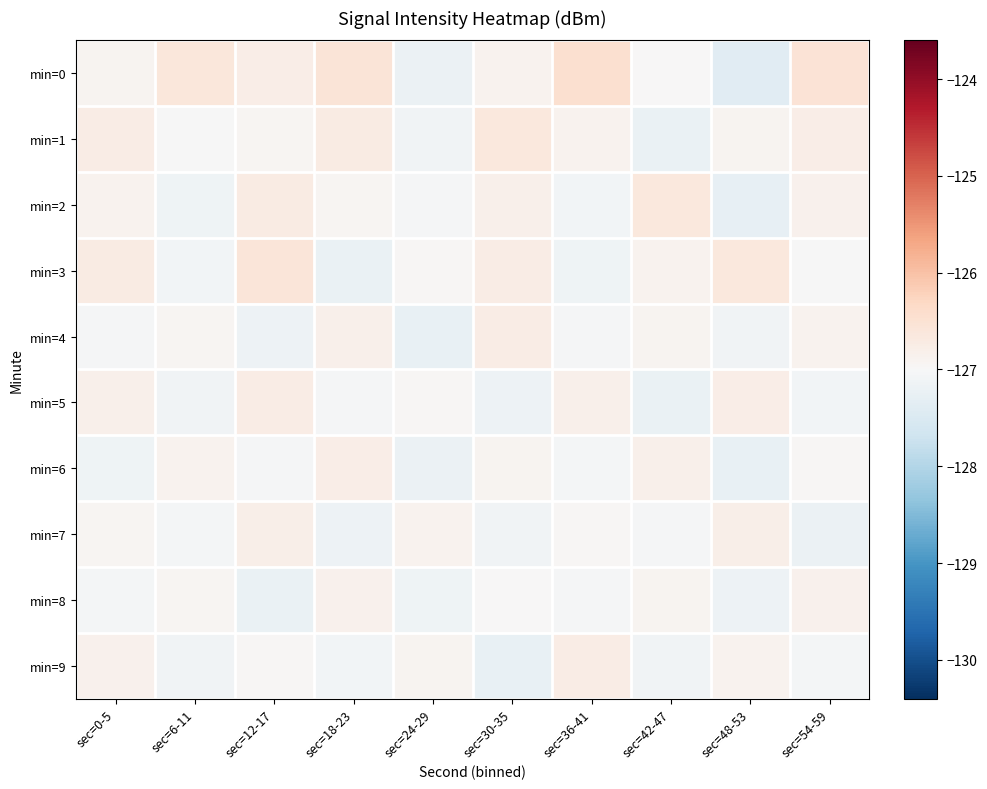

Rank the series by their maximum value, from lowest to highest.

min=8, min=7, min=6, min=9, min=4, min=5, min=1, min=2, min=3, min=0